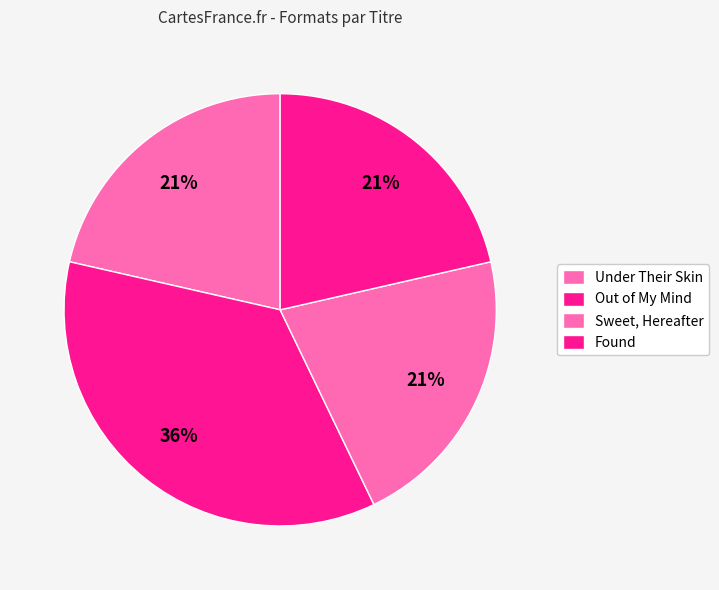

True or false: Found accounts for 13% of the total.

False